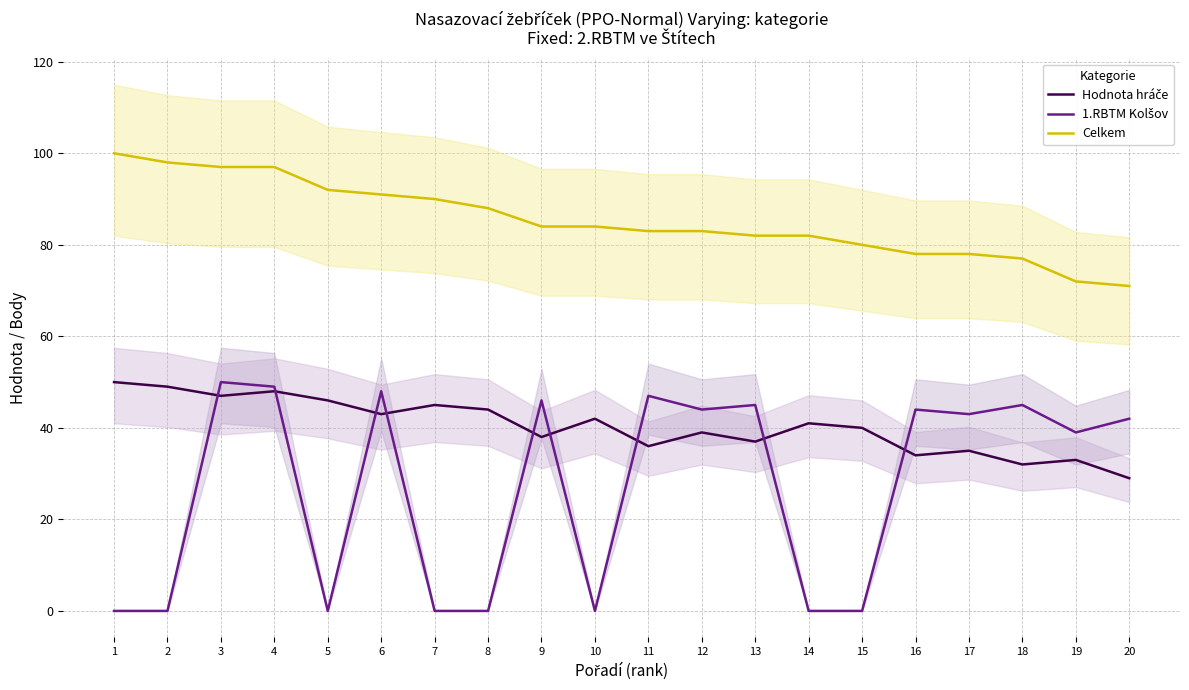

What is the difference between the 1.RBTM Kolšov values at 9 and 17?

3